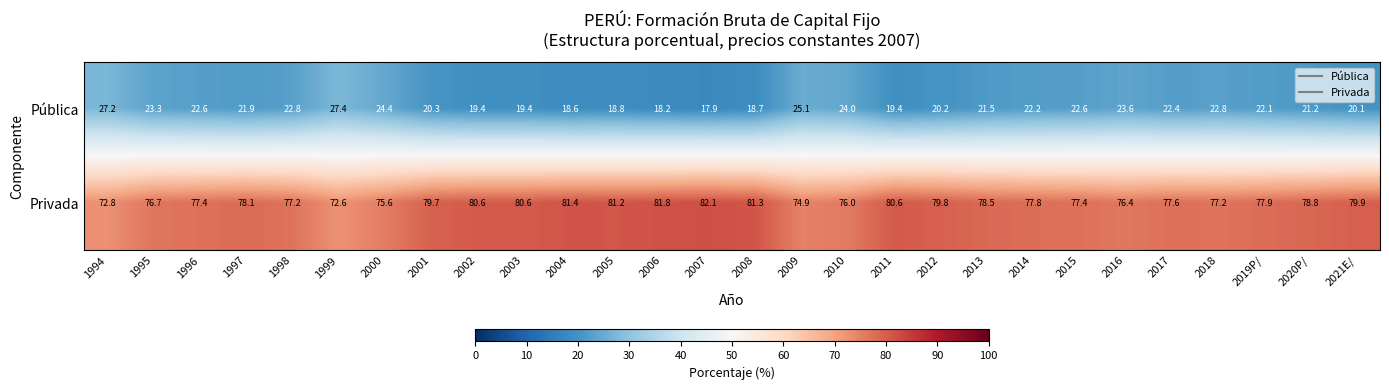

What is the total value across all series at 2009?

100.0